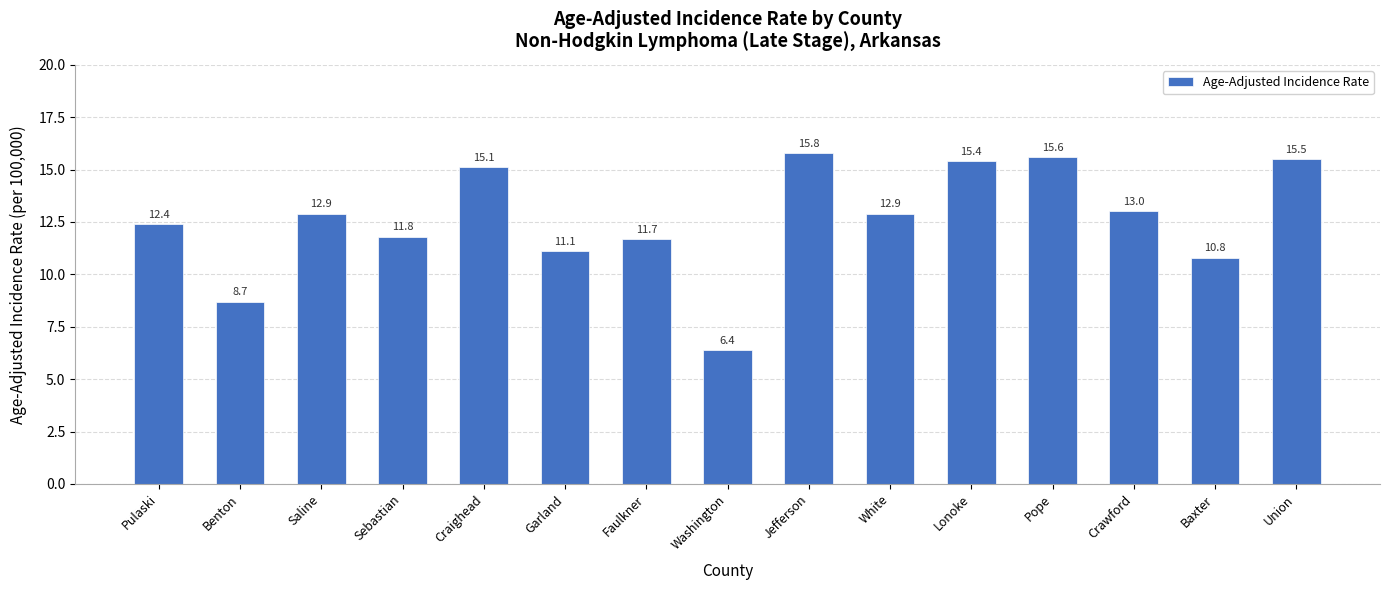

The value at Pope is 5.1. True or false?

False